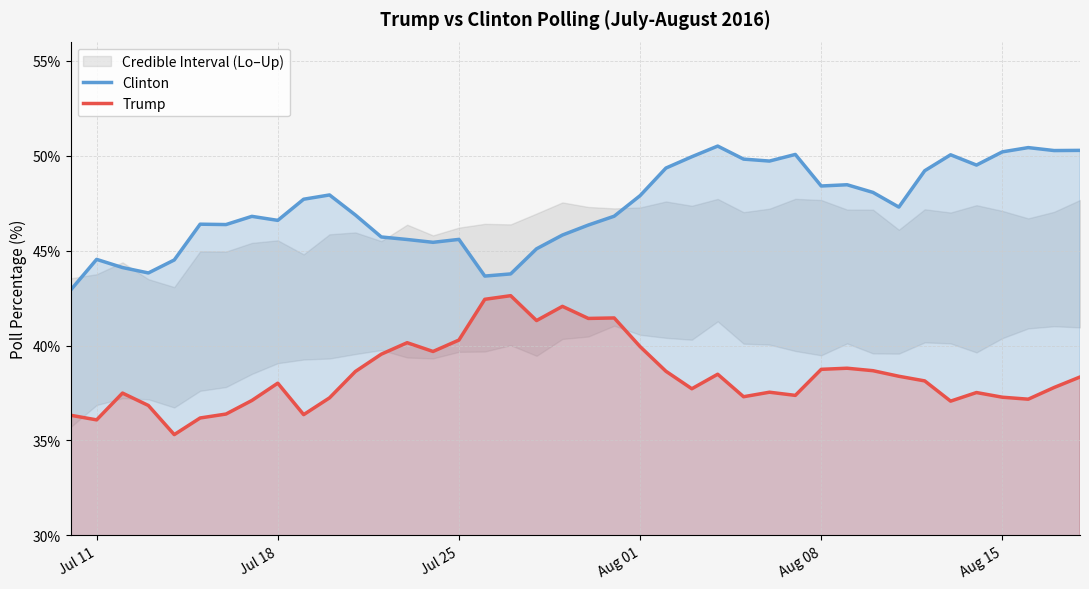

True or false: Trump and Clinton cross at least once.

False